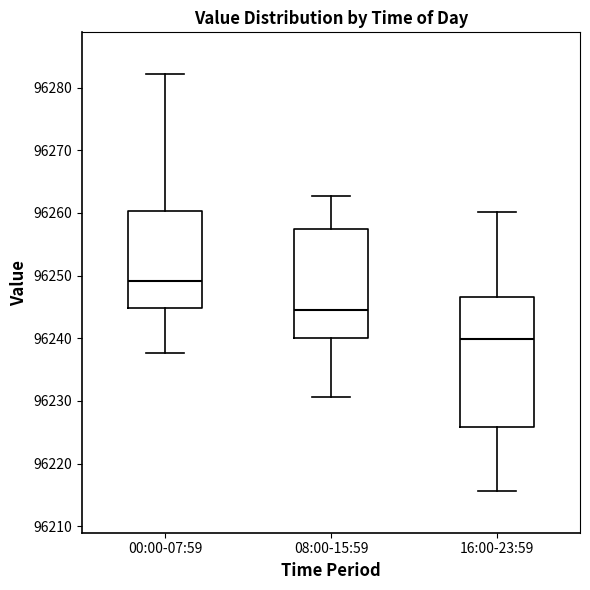

Reading left to right, read every box against the y-axis: the position of its median line, the range the box covers, and the ends of its whiskers. The values are not printed on the chart, so give them approximately, as read against the axis.

00:00-07:59: median 96249, box 96245 to 96260, whiskers 96238 to 96282
08:00-15:59: median 96244, box 96240 to 96257, whiskers 96231 to 96263
16:00-23:59: median 96240, box 96226 to 96247, whiskers 96216 to 96260